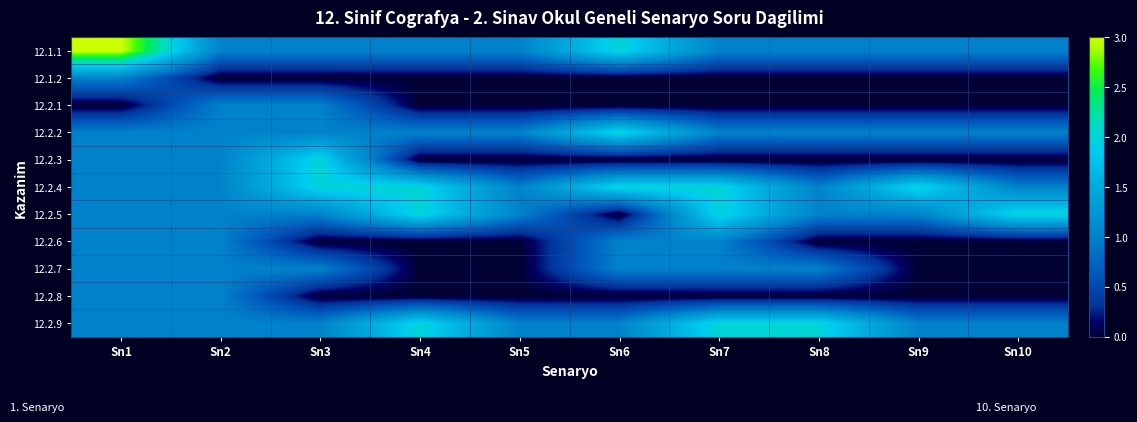

How many data points does each series have?

10